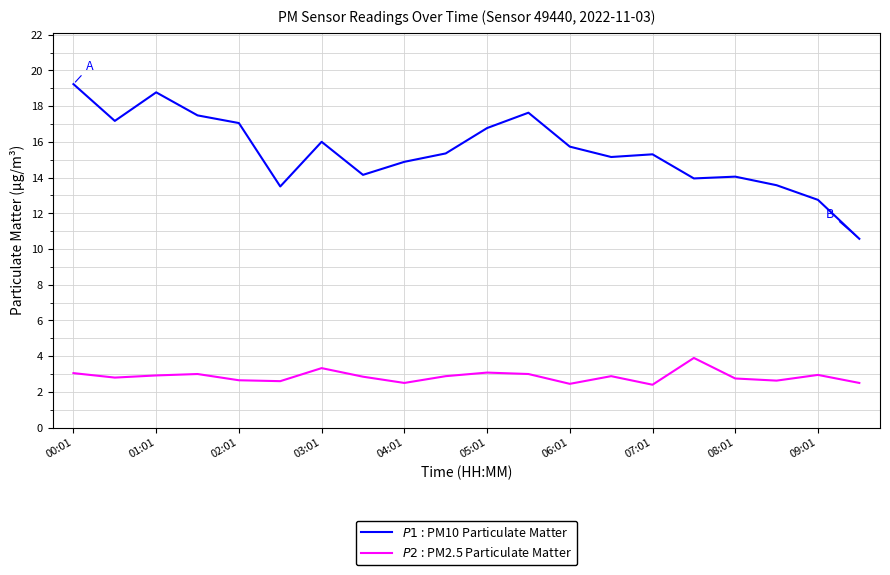

Does the chart have visible grid lines?

Yes